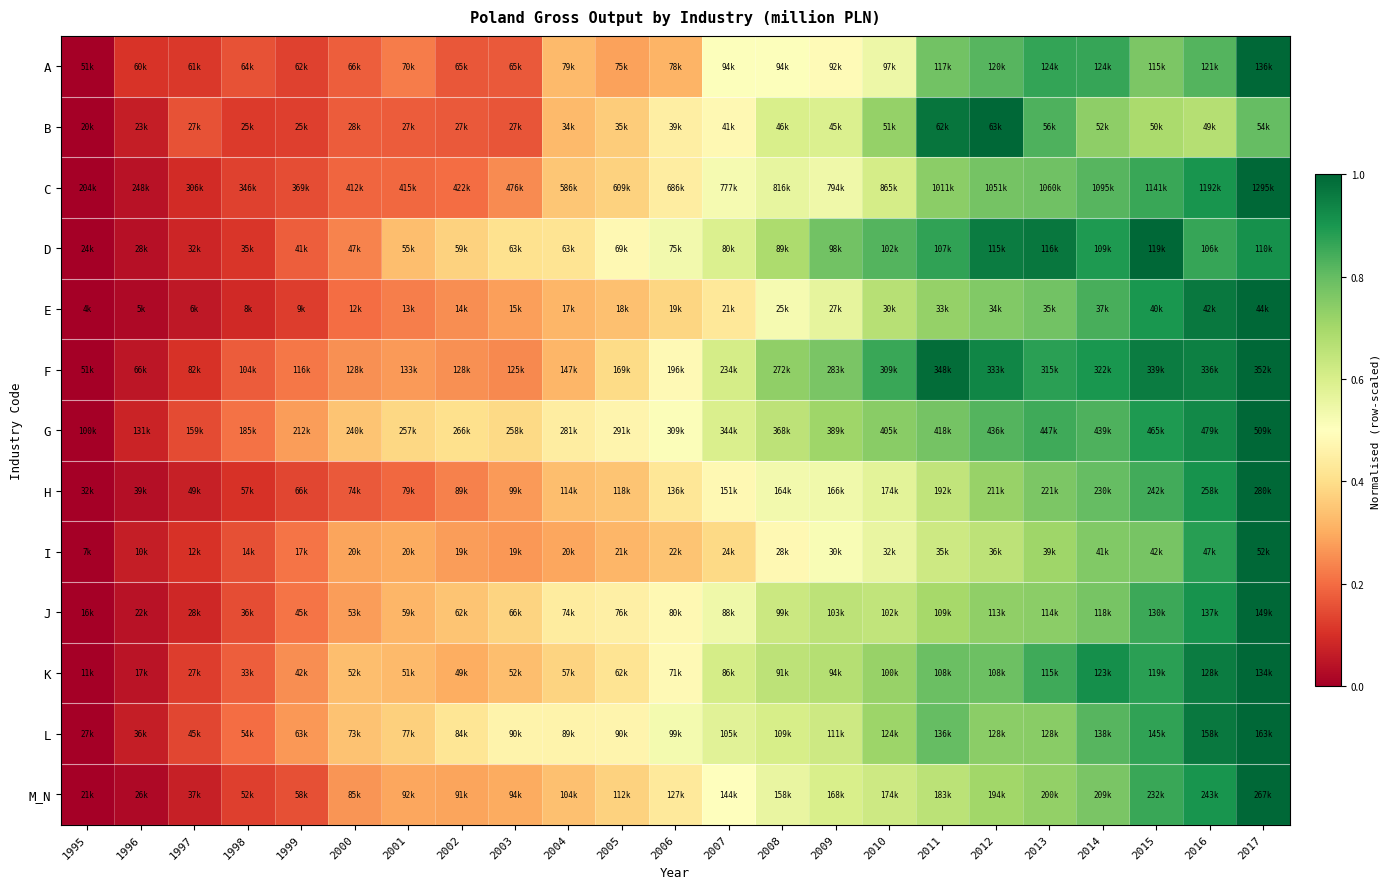

Reading left to right, list all the values displayed in this chart.

A: 1995=0.0	1996=0.1	1997=0.1	1998=0.2	1999=0.1	2000=0.2	2001=0.2	2002=0.2	2003=0.2	2004=0.3	2005=0.3	2006=0.3	2007=0.5	2008=0.5	2009=0.5	2010=0.5	2011=0.8	2012=0.8	2013=0.9	2014=0.9	2015=0.8	2016=0.8	2017=1.0
B: 1995=0.0	1996=0.1	1997=0.2	1998=0.1	1999=0.1	2000=0.2	2001=0.2	2002=0.2	2003=0.2	2004=0.3	2005=0.4	2006=0.4	2007=0.5	2008=0.6	2009=0.6	2010=0.7	2011=1.0	2012=1.0	2013=0.8	2014=0.7	2015=0.7	2016=0.7	2017=0.8
C: 1995=0.0	1996=0.0	1997=0.1	1998=0.1	1999=0.2	2000=0.2	2001=0.2	2002=0.2	2003=0.2	2004=0.3	2005=0.4	2006=0.4	2007=0.5	2008=0.6	2009=0.5	2010=0.6	2011=0.7	2012=0.8	2013=0.8	2014=0.8	2015=0.9	2016=0.9	2017=1.0
D: 1995=0.0	1996=0.0	1997=0.1	1998=0.1	1999=0.2	2000=0.2	2001=0.3	2002=0.4	2003=0.4	2004=0.4	2005=0.5	2006=0.5	2007=0.6	2008=0.7	2009=0.8	2010=0.8	2011=0.9	2012=1.0	2013=1.0	2014=0.9	2015=1.0	2016=0.9	2017=0.9
E: 1995=0.0	1996=0.0	1997=0.1	1998=0.1	1999=0.1	2000=0.2	2001=0.2	2002=0.3	2003=0.3	2004=0.3	2005=0.3	2006=0.4	2007=0.4	2008=0.5	2009=0.6	2010=0.7	2011=0.7	2012=0.8	2013=0.8	2014=0.8	2015=0.9	2016=1.0	2017=1.0
F: 1995=0.0	1996=0.0	1997=0.1	1998=0.2	1999=0.2	2000=0.3	2001=0.3	2002=0.3	2003=0.2	2004=0.3	2005=0.4	2006=0.5	2007=0.6	2008=0.7	2009=0.8	2010=0.9	2011=1.0	2012=0.9	2013=0.9	2014=0.9	2015=1.0	2016=0.9	2017=1.0
G: 1995=0.0	1996=0.1	1997=0.1	1998=0.2	1999=0.3	2000=0.3	2001=0.4	2002=0.4	2003=0.4	2004=0.4	2005=0.5	2006=0.5	2007=0.6	2008=0.7	2009=0.7	2010=0.7	2011=0.8	2012=0.8	2013=0.8	2014=0.8	2015=0.9	2016=0.9	2017=1.0
H: 1995=0.0	1996=0.0	1997=0.1	1998=0.1	1999=0.1	2000=0.2	2001=0.2	2002=0.2	2003=0.3	2004=0.3	2005=0.3	2006=0.4	2007=0.5	2008=0.5	2009=0.5	2010=0.6	2011=0.6	2012=0.7	2013=0.8	2014=0.8	2015=0.8	2016=0.9	2017=1.0
I: 1995=0.0	1996=0.1	1997=0.1	1998=0.2	1999=0.2	2000=0.3	2001=0.3	2002=0.3	2003=0.3	2004=0.3	2005=0.3	2006=0.3	2007=0.4	2008=0.5	2009=0.5	2010=0.6	2011=0.6	2012=0.7	2013=0.7	2014=0.8	2015=0.8	2016=0.9	2017=1.0
J: 1995=0.0	1996=0.0	1997=0.1	1998=0.2	1999=0.2	2000=0.3	2001=0.3	2002=0.3	2003=0.4	2004=0.4	2005=0.5	2006=0.5	2007=0.5	2008=0.6	2009=0.7	2010=0.6	2011=0.7	2012=0.7	2013=0.7	2014=0.8	2015=0.9	2016=0.9	2017=1.0
K: 1995=0.0	1996=0.0	1997=0.1	1998=0.2	1999=0.3	2000=0.3	2001=0.3	2002=0.3	2003=0.3	2004=0.4	2005=0.4	2006=0.5	2007=0.6	2008=0.7	2009=0.7	2010=0.7	2011=0.8	2012=0.8	2013=0.8	2014=0.9	2015=0.9	2016=1.0	2017=1.0
L: 1995=0.0	1996=0.1	1997=0.1	1998=0.2	1999=0.3	2000=0.3	2001=0.4	2002=0.4	2003=0.5	2004=0.5	2005=0.5	2006=0.5	2007=0.6	2008=0.6	2009=0.6	2010=0.7	2011=0.8	2012=0.7	2013=0.7	2014=0.8	2015=0.9	2016=1.0	2017=1.0
M_N: 1995=0.0	1996=0.0	1997=0.1	1998=0.1	1999=0.2	2000=0.3	2001=0.3	2002=0.3	2003=0.3	2004=0.3	2005=0.4	2006=0.4	2007=0.5	2008=0.6	2009=0.6	2010=0.6	2011=0.7	2012=0.7	2013=0.7	2014=0.8	2015=0.9	2016=0.9	2017=1.0